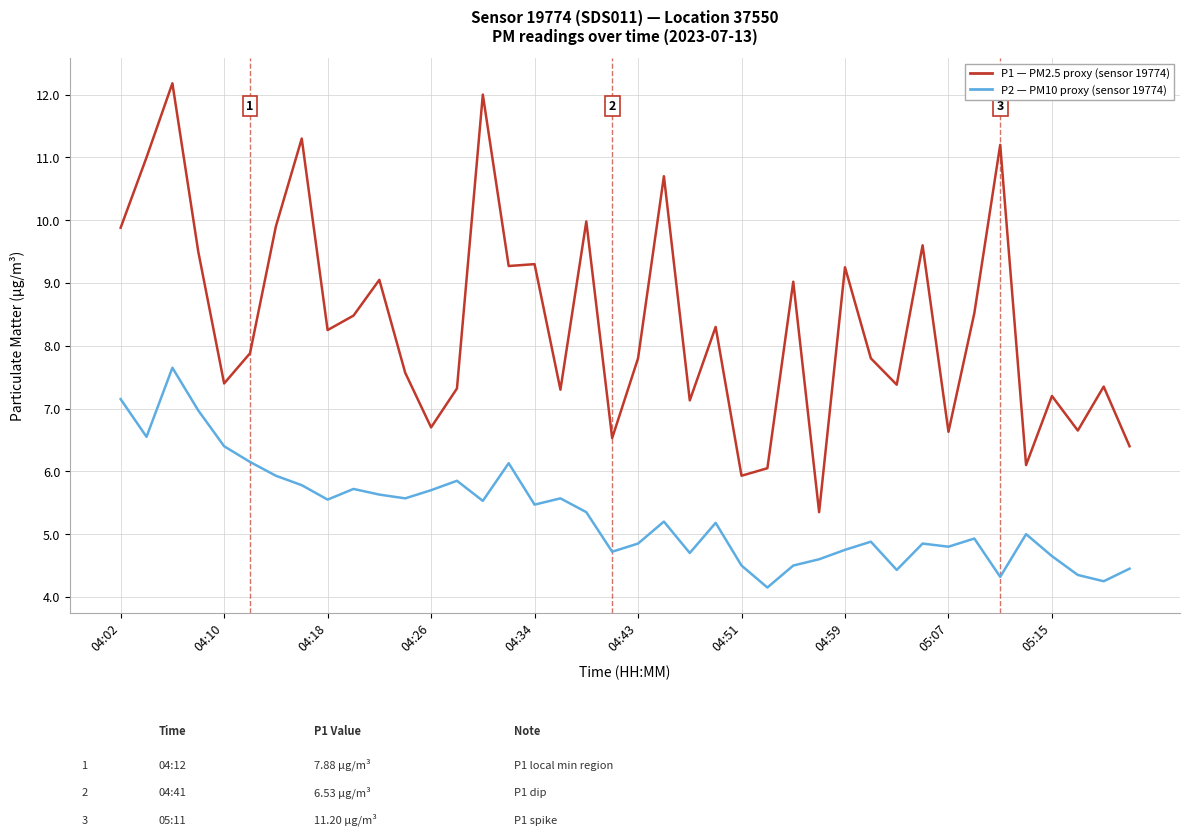

What is the greatest value displayed?

12.2